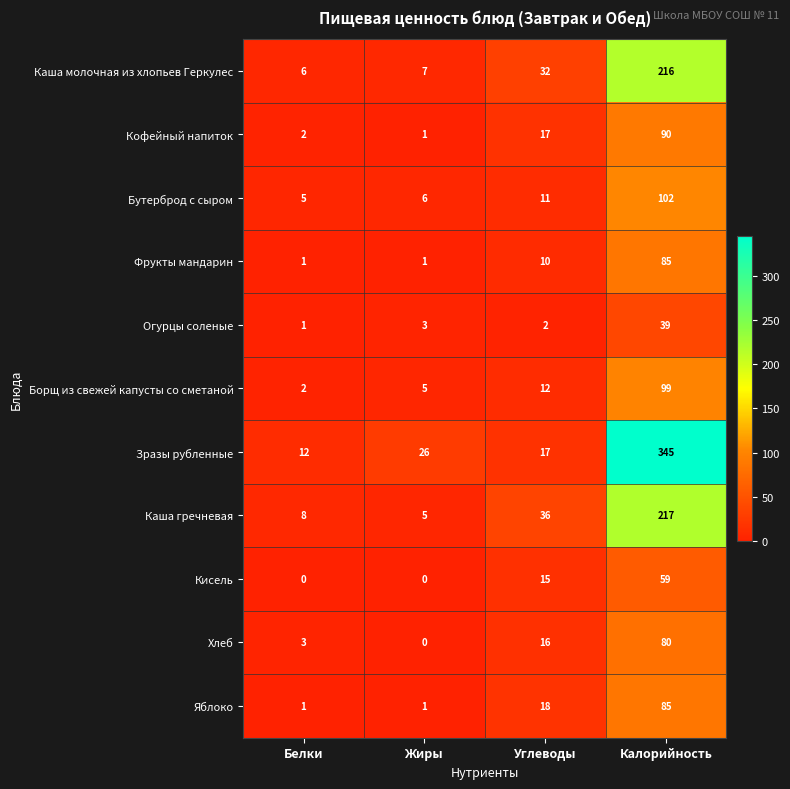

What is the difference between the Каша молочная из хлопьев Геркулес values at Углеводы and Белки?

26